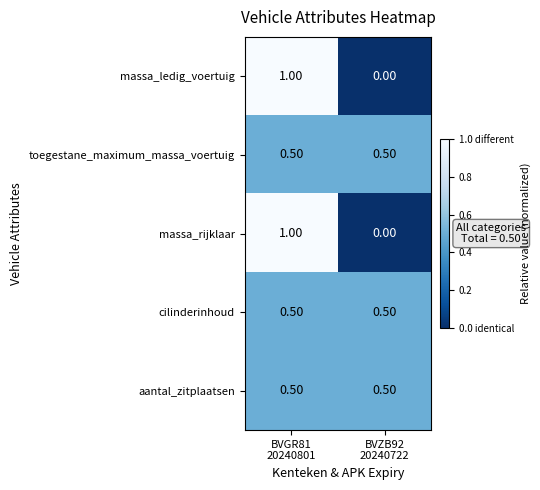

What is the sum of all cilinderinhoud values?

1.0